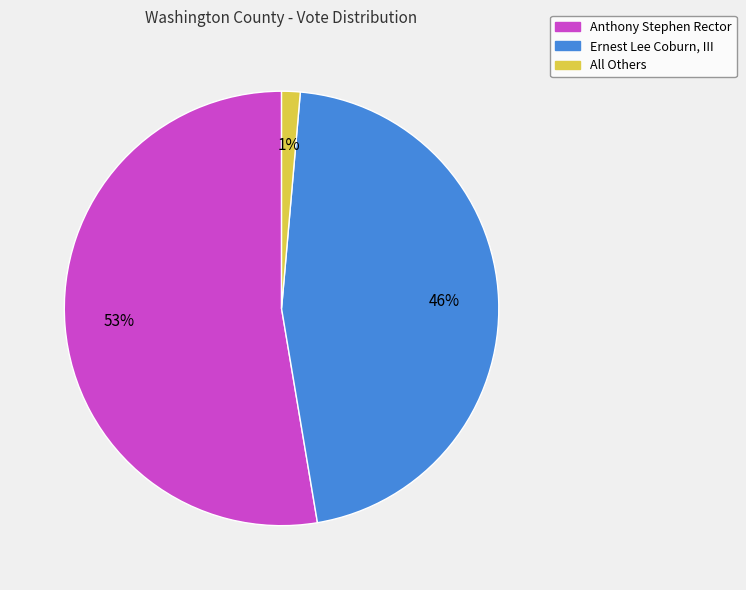

True or false: All Others accounts for 1% of the total.

True